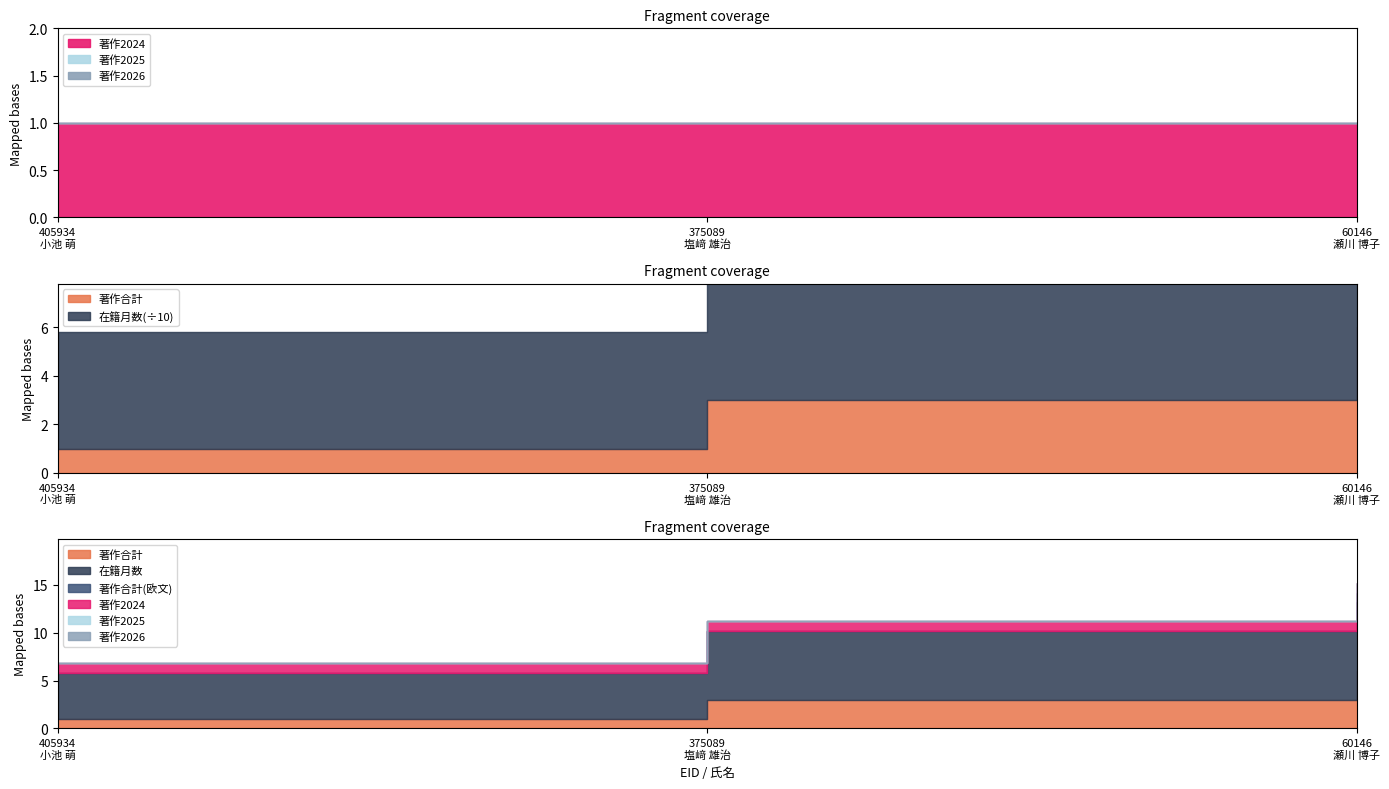

At which category is the sum across all series the highest?

60146
瀬川 博子